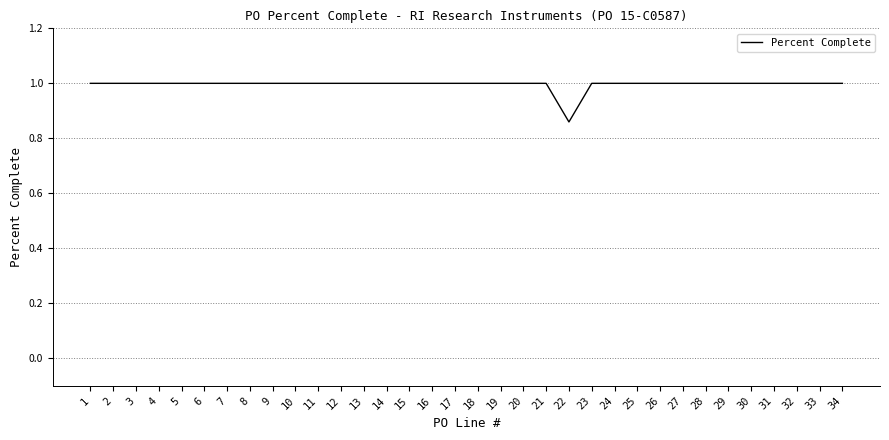

What is the greatest value displayed?

1.0